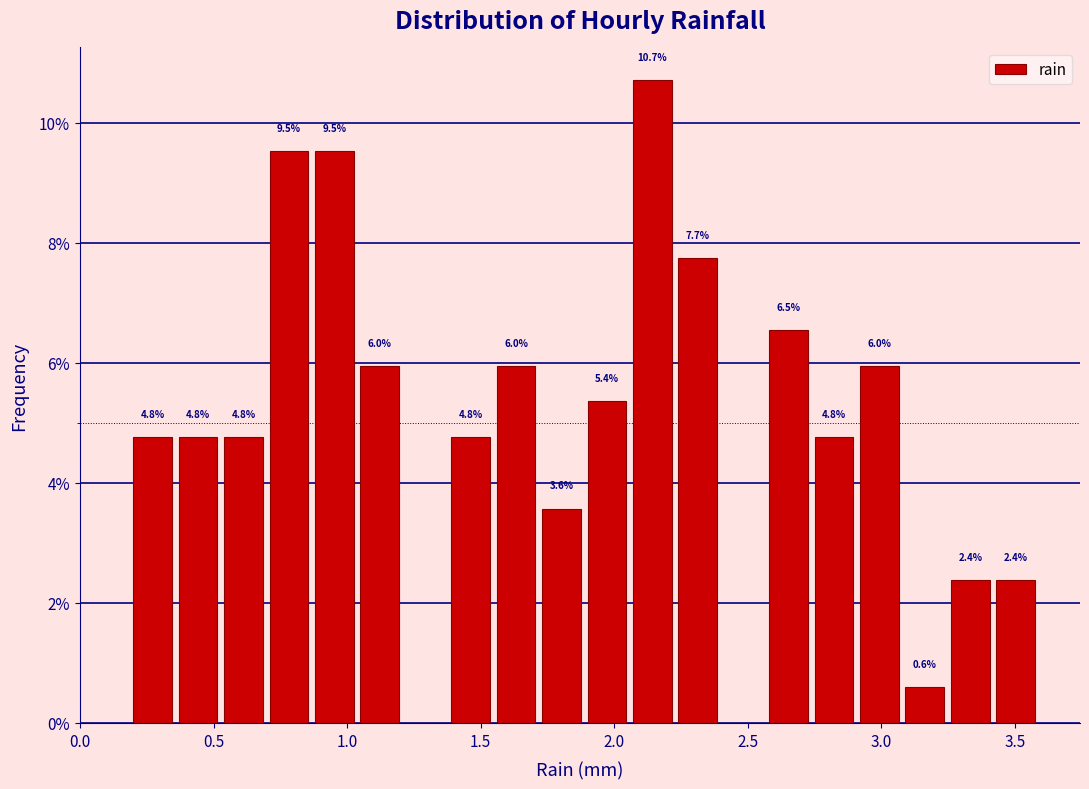

Read against the x-axis, roughly where is the centre of the tallest bar?

2.15